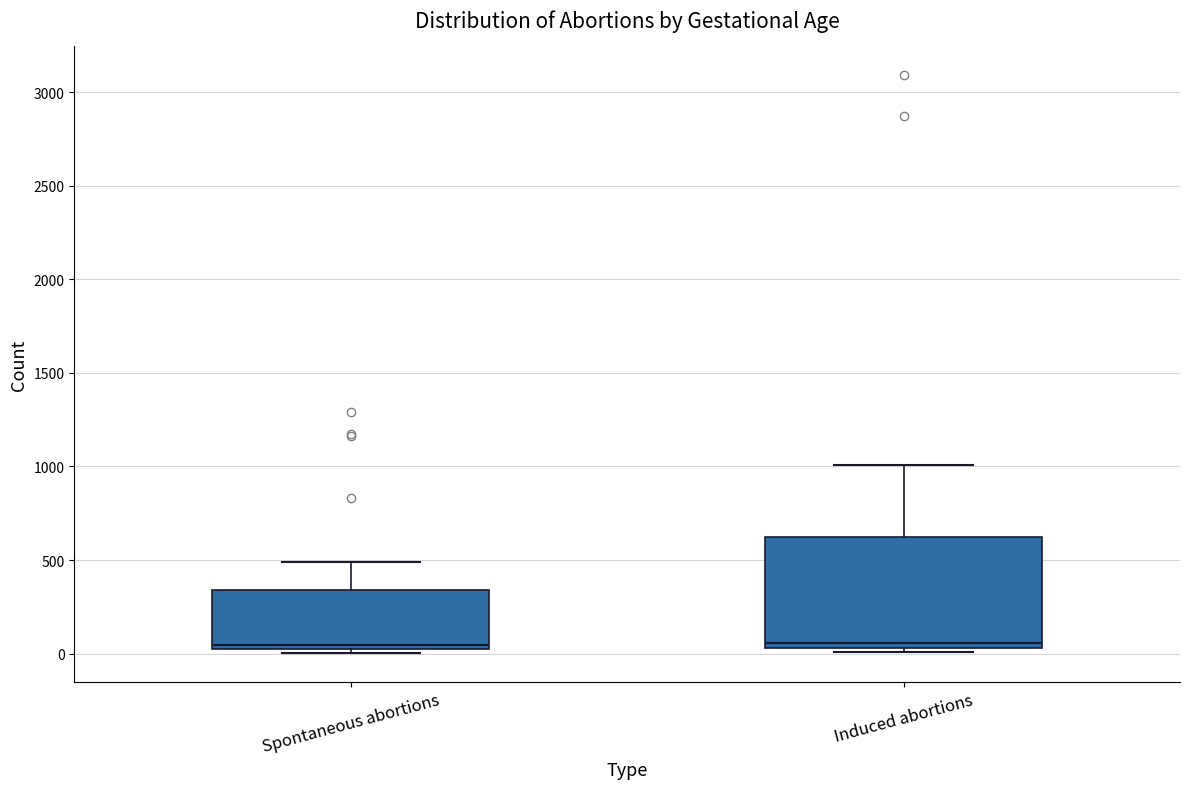

Reading left to right, transcribe this box plot: for each box, give where its median line is, the range the box spans, and where its two whiskers end, as read against the y-axis. The values are not printed on the chart, so give them approximately, as read against the axis.

Spontaneous abortions: median 50 (just above the box's lower edge), box 50 to 350, whiskers 0 to 500
Induced abortions: median 50 (just above the box's lower edge), box 50 to 650, whiskers 0 to 1000